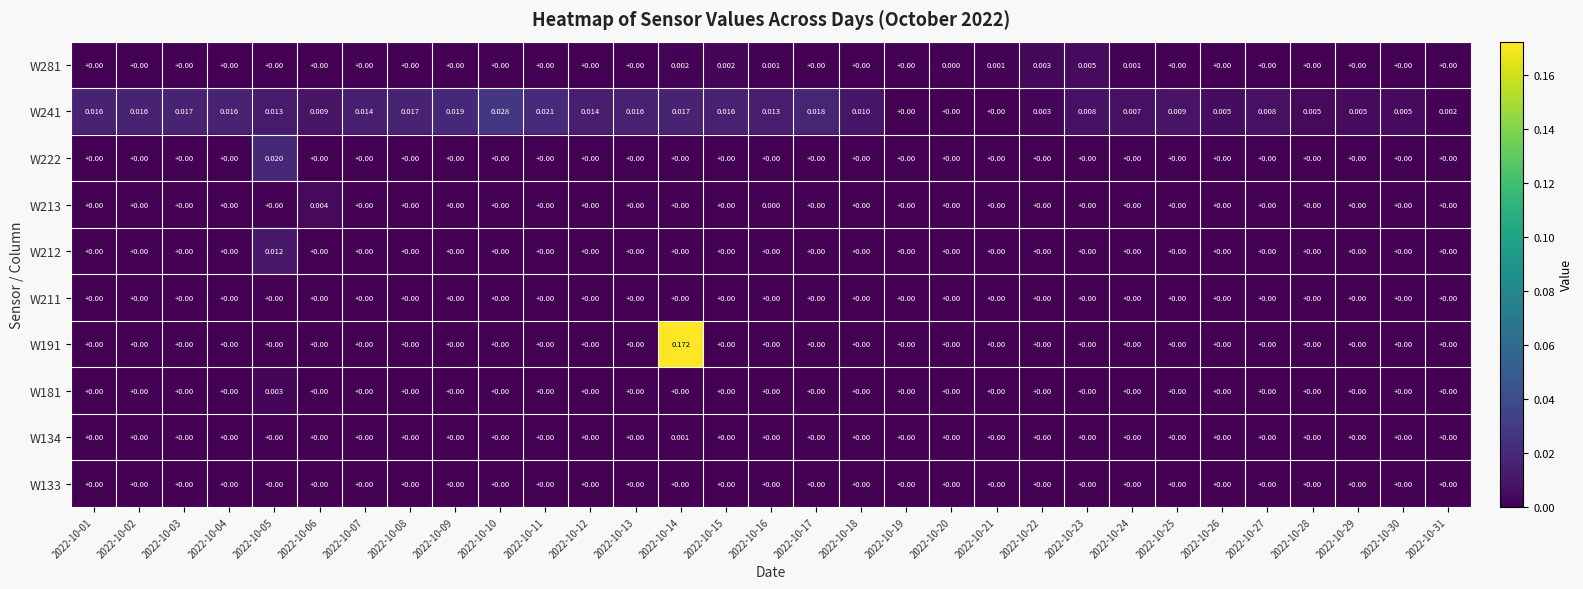

Is the value of W213 at 2022-10-06 greater than the value of W133 at 2022-10-11?

Yes